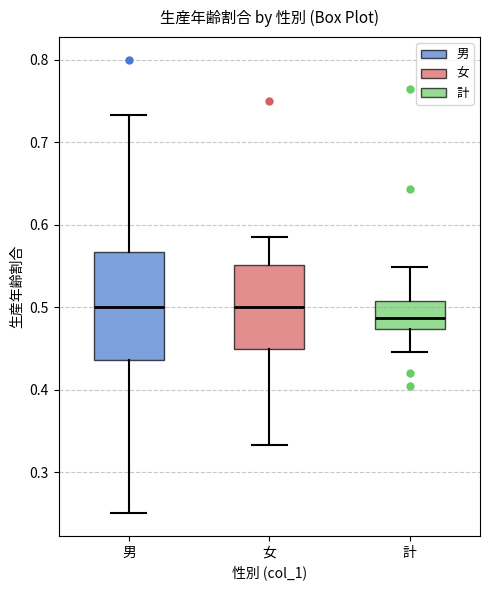

Where is the upper edge of the box for 女 on the y-axis? The values are not printed on the chart, so give them approximately, as read against the axis.

0.55